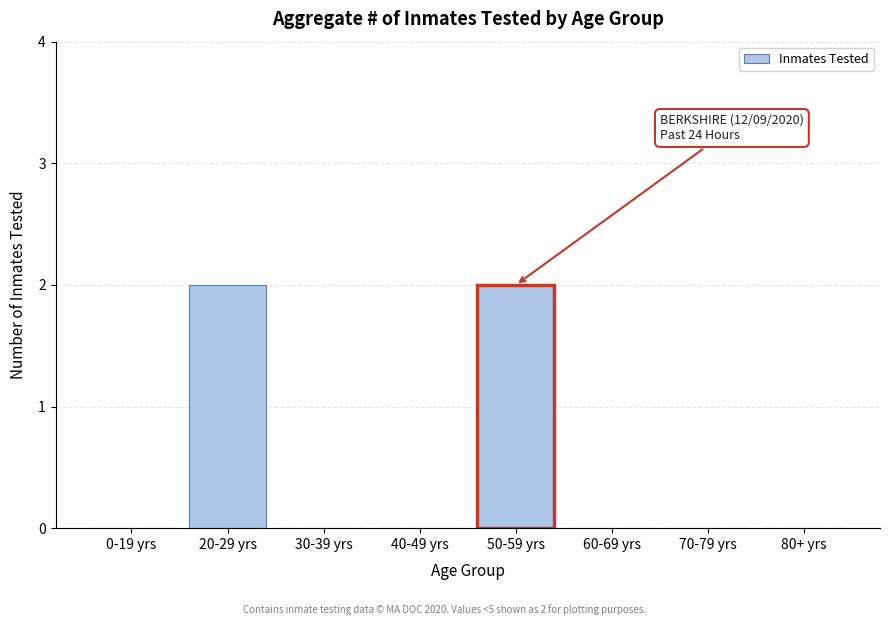

Reading left to right, list all the values displayed in this chart.

0-19 yrs=0	20-29 yrs=2	30-39 yrs=0	40-49 yrs=0	50-59 yrs=2	60-69 yrs=0	70-79 yrs=0	80+ yrs=0